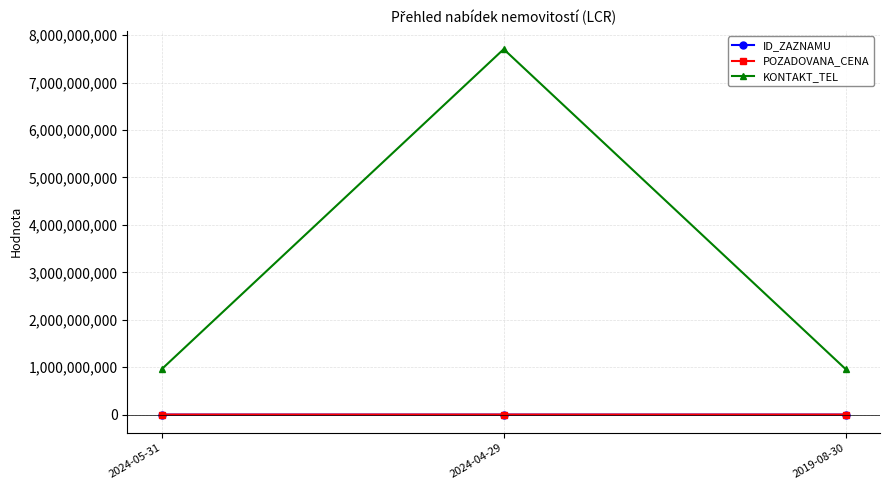

What is the lowest value of the KONTAKT_TEL series?

956192106